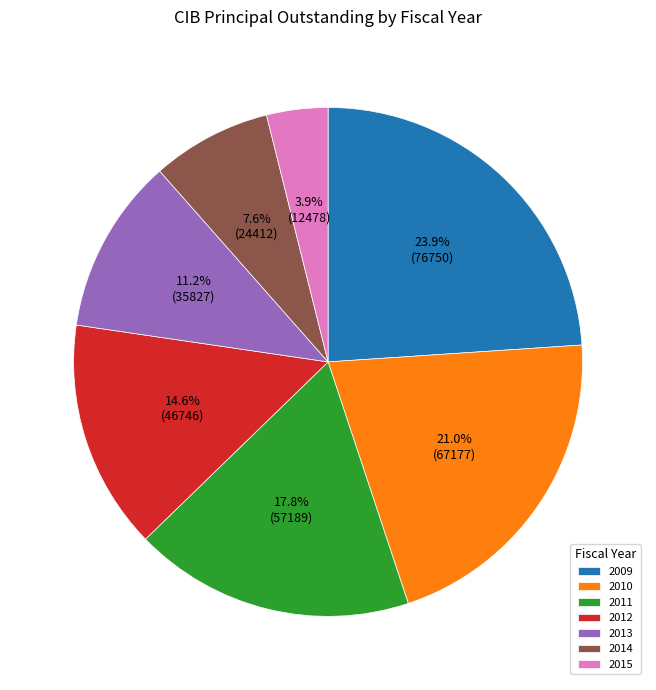

Is 2013 the majority of the pie?

No